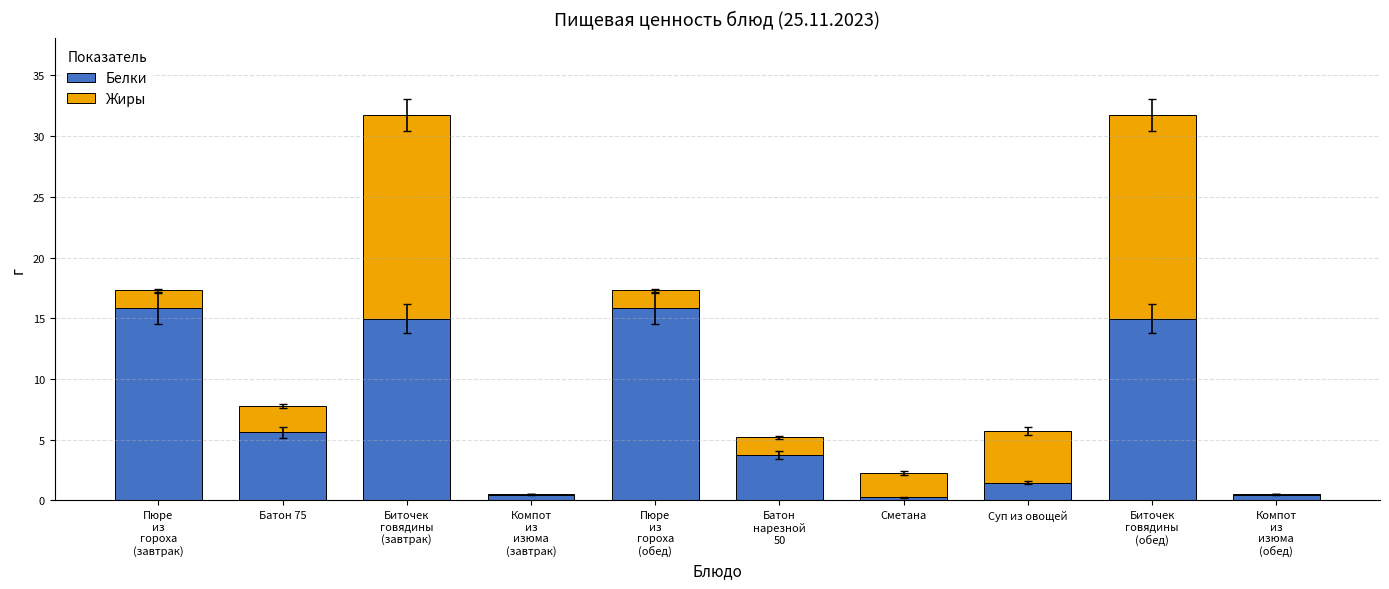

What is the total value across all series at Батон 75?

7.8